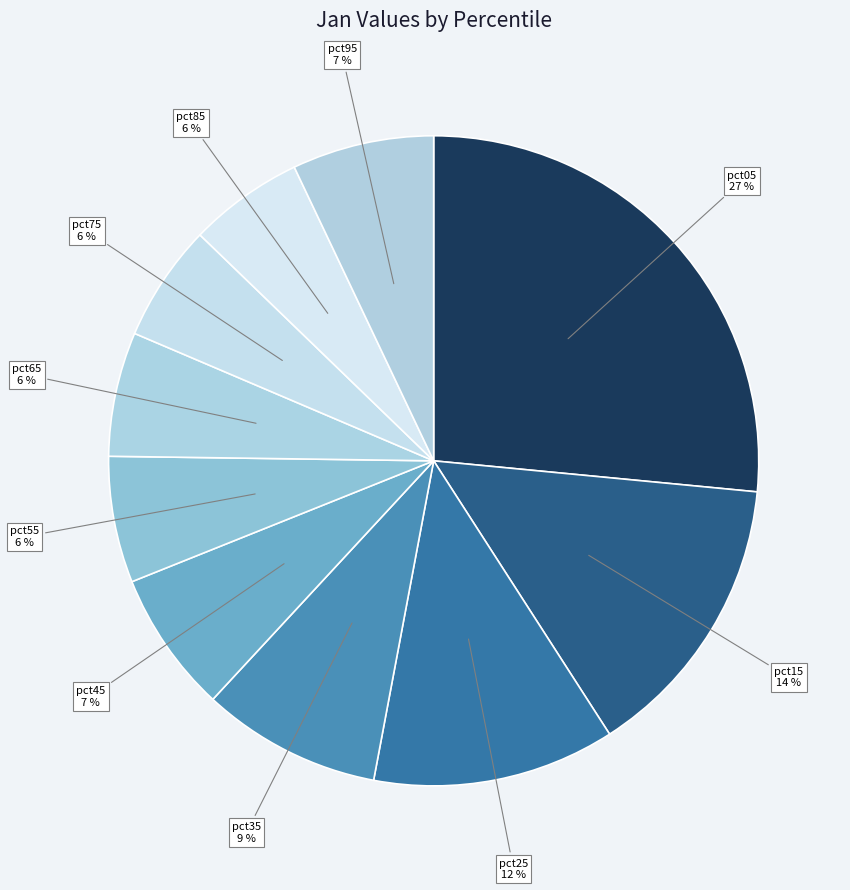

Which has a higher value, pct95 or pct65?

pct95